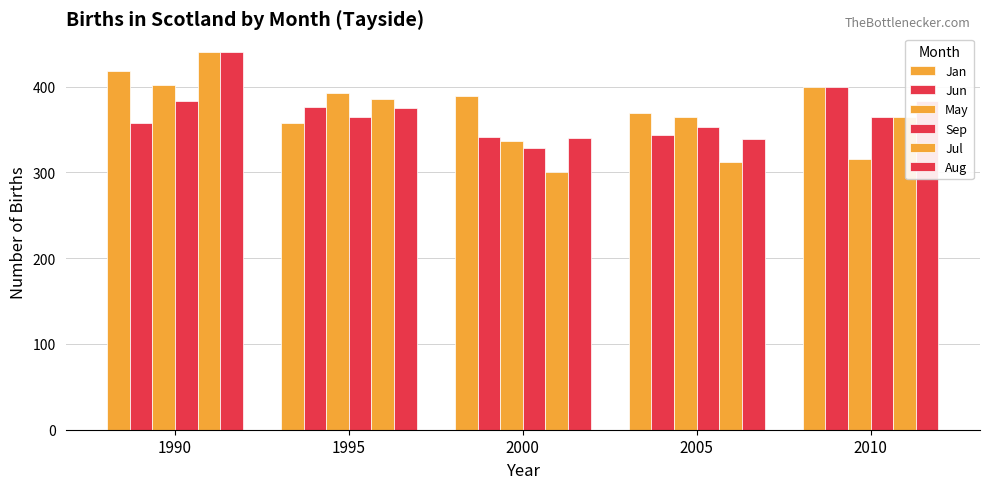

How many values in the Aug series are below 375?

2